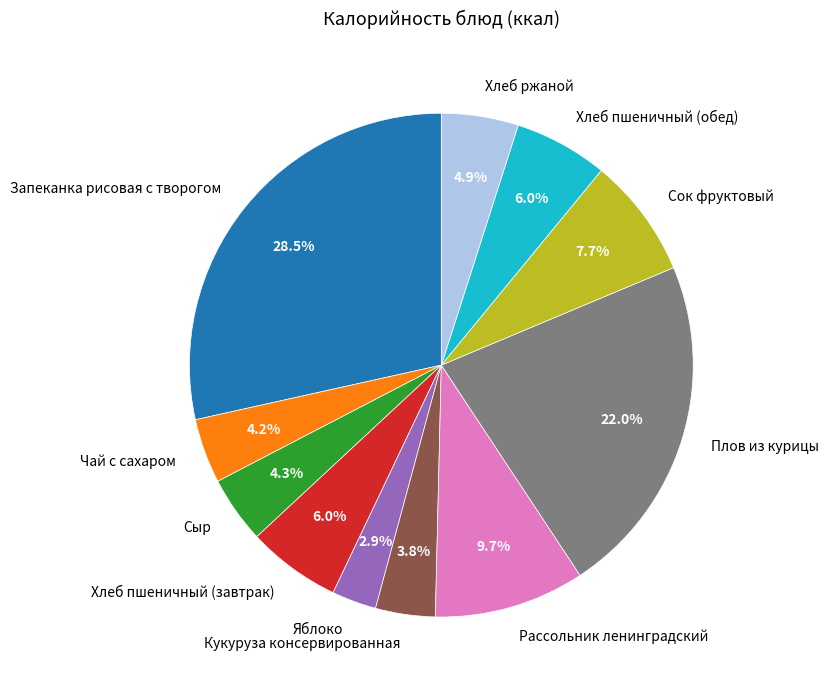

Approximately how many times larger is the value at Чай с сахаром compared to Яблоко?

1.4